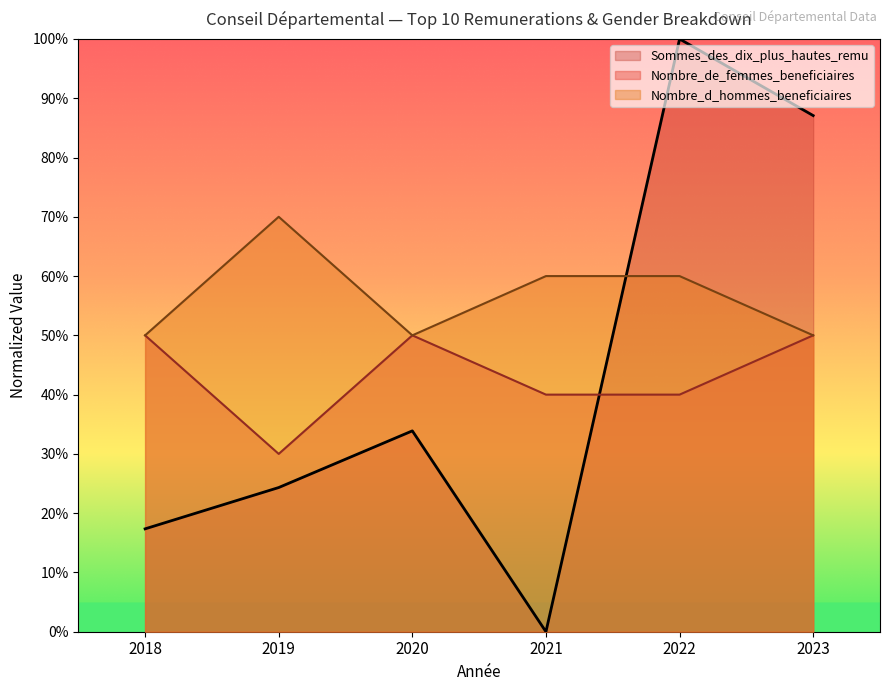

Count the number of data series in this chart.

3